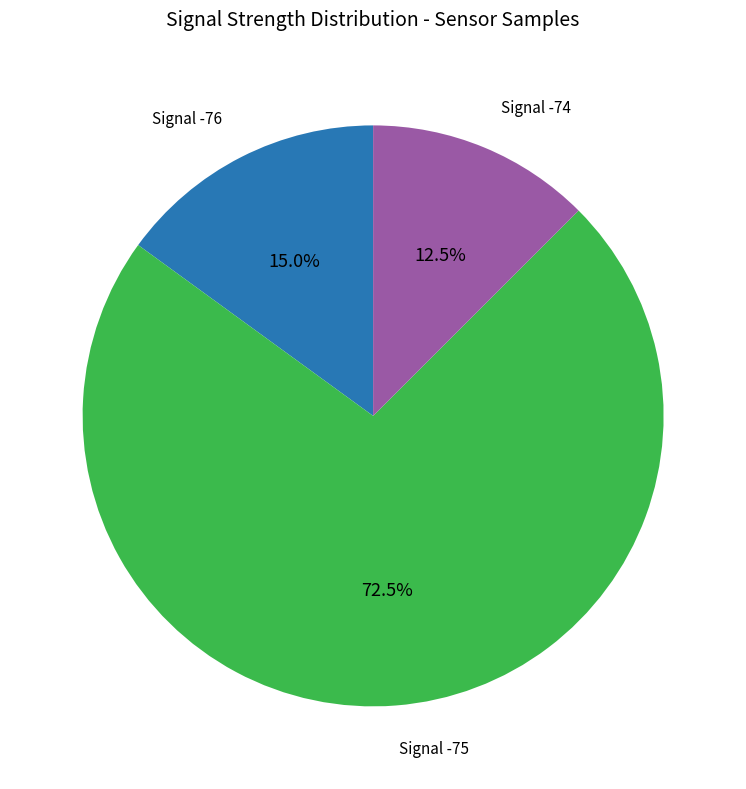

Is there a majority slice in this chart?

Yes